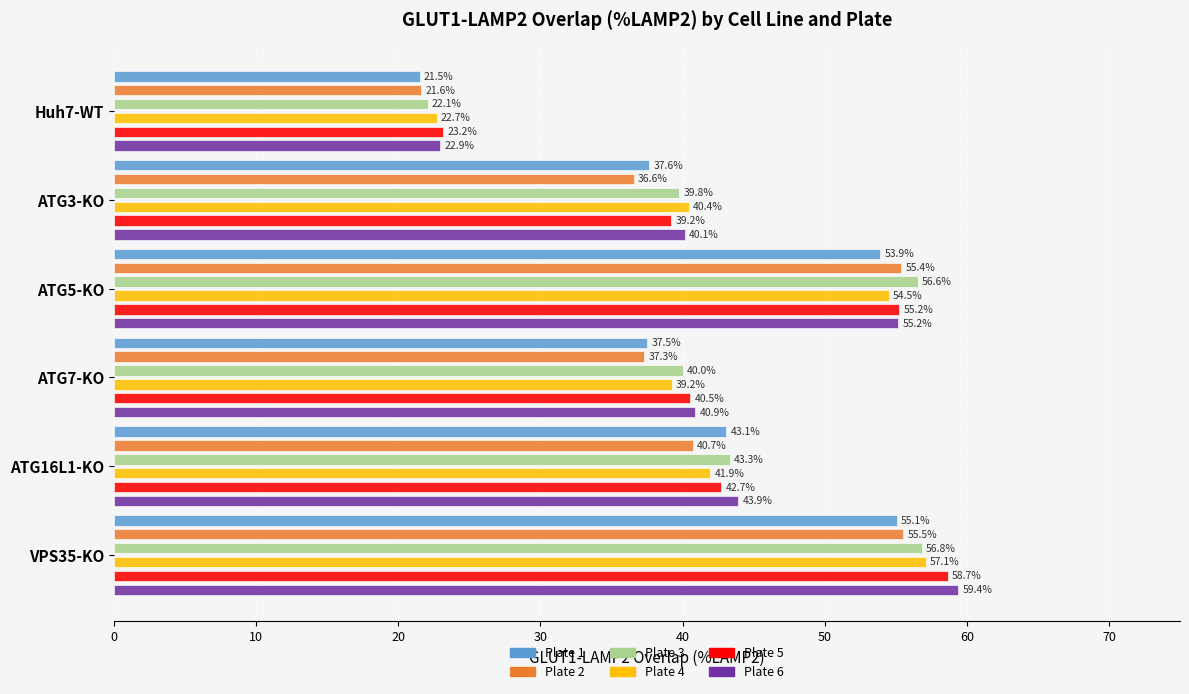

What are all the series names shown in the legend?

Plate 1, Plate 2, Plate 3, Plate 4, Plate 5, Plate 6